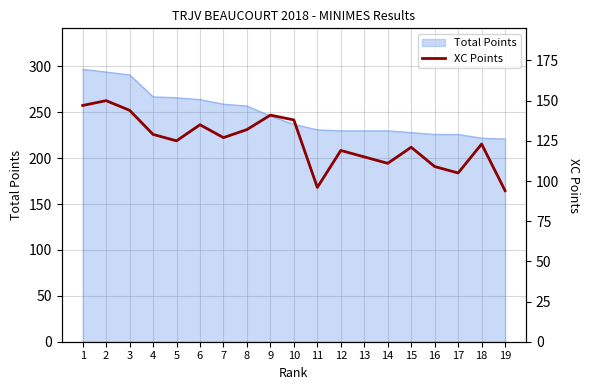

Reading right to left, extract all data points from this chart.

19=94	18=123	17=105	16=109	15=121	14=111	13=115	12=119	11=96	10=138	9=141	8=132	7=127	6=135	5=125	4=129	3=144	2=150	1=147